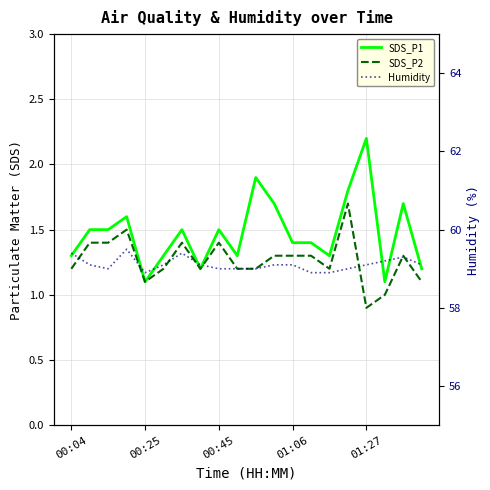

True or false: SDS_P1 has more than 0 points higher than both neighbors.

True